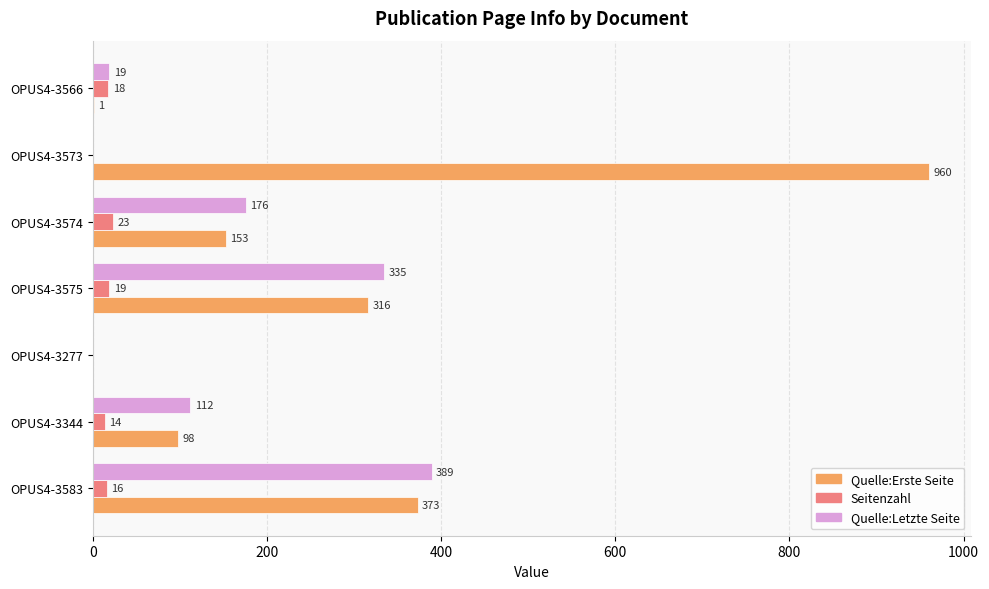

What value does the Quelle:Erste Seite series have at OPUS4-3344, to the nearest 100?

100